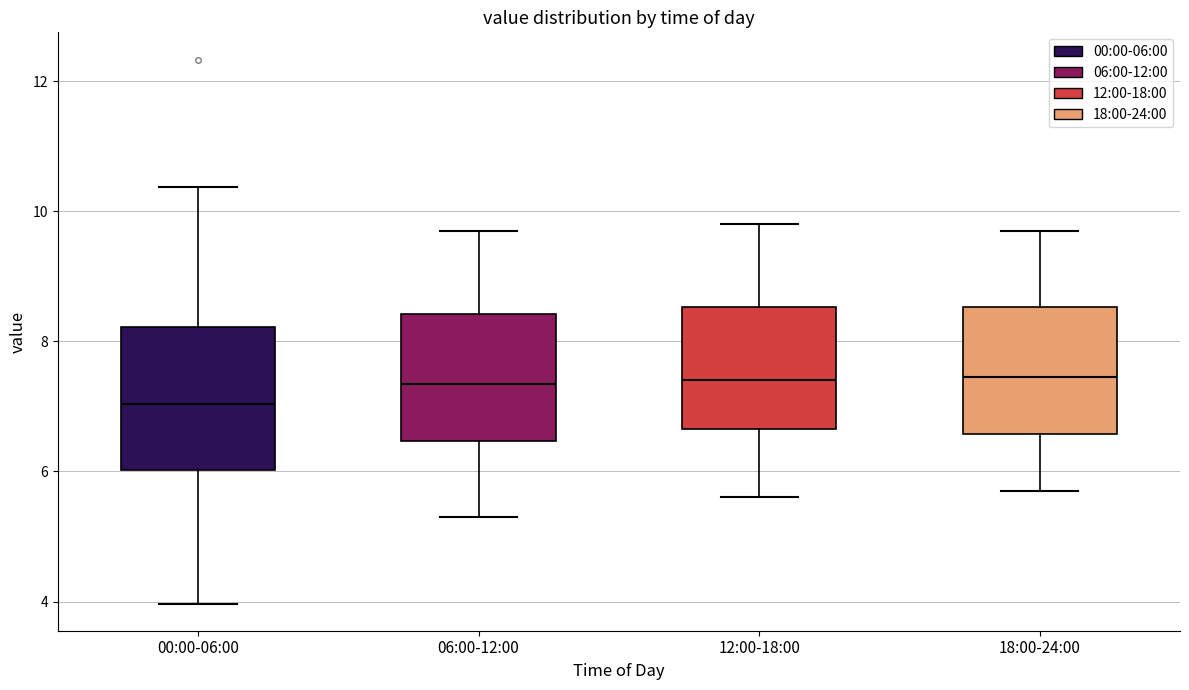

Reading left to right, transcribe this box plot: for each box, give where its median line is, the range the box spans, and where its two whiskers end, as read against the y-axis. The values are not printed on the chart, so give them approximately, as read against the axis.

00:00-06:00: median 7.0, box 6.0 to 8.2, whiskers 4.0 to 10.4
06:00-12:00: median 7.4, box 6.4 to 8.4, whiskers 5.4 to 9.8
12:00-18:00: median 7.4, box 6.6 to 8.6, whiskers 5.6 to 9.8
18:00-24:00: median 7.4, box 6.6 to 8.6, whiskers 5.8 to 9.8